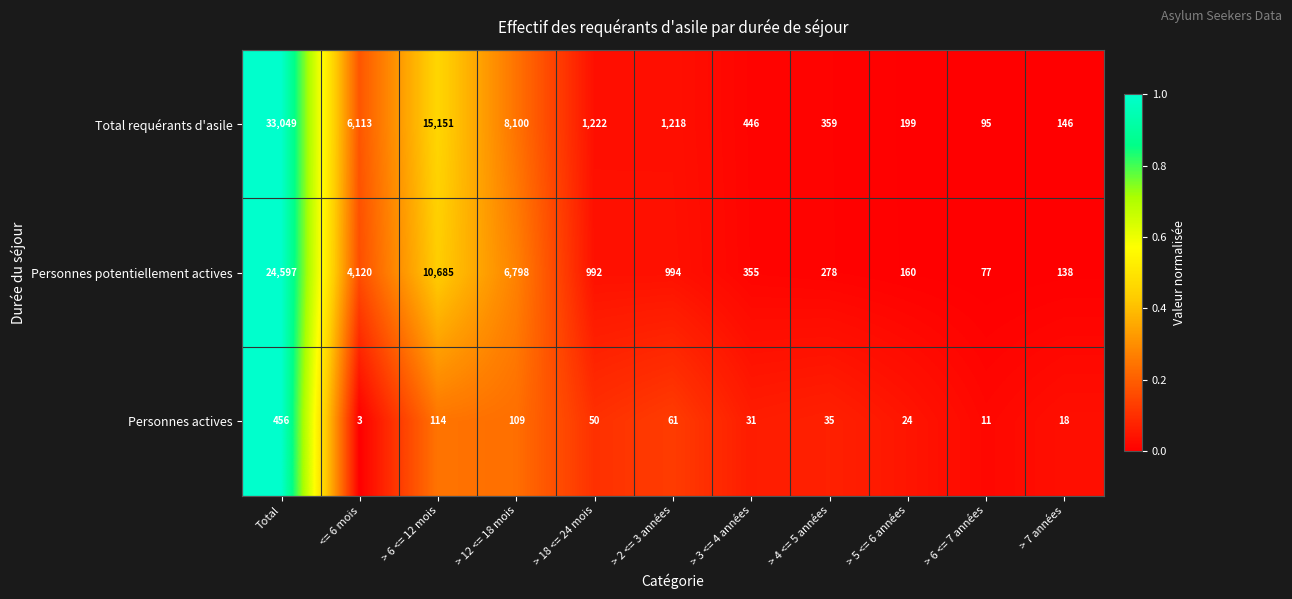

What is the average value of the Total requérants d'asile series?

6009